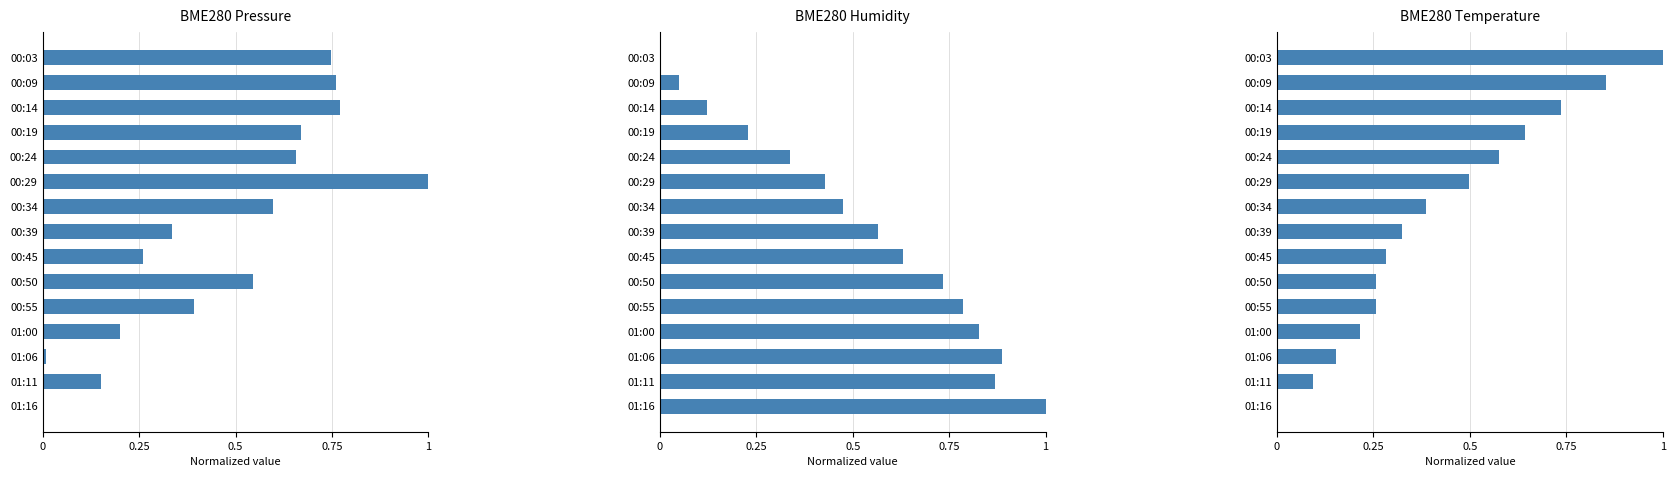

Reading right to left, what are all the values shown in this chart?

BME280_pressure: 0.0	0.2	0.0	0.2	0.4	0.5	0.3	0.3	0.6	1.0	0.7	0.7	0.8	0.8	0.7
BME280_humidity: 1.0	0.9	0.9	0.8	0.8	0.7	0.6	0.6	0.5	0.4	0.3	0.2	0.1	0.1	0.0
BME280_temperature: 0.0	0.1	0.2	0.2	0.3	0.3	0.3	0.3	0.4	0.5	0.6	0.6	0.7	0.9	1.0